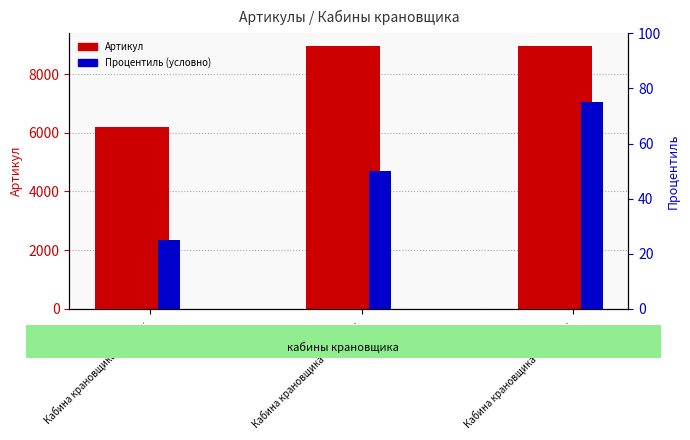

Are the bars horizontal?

No